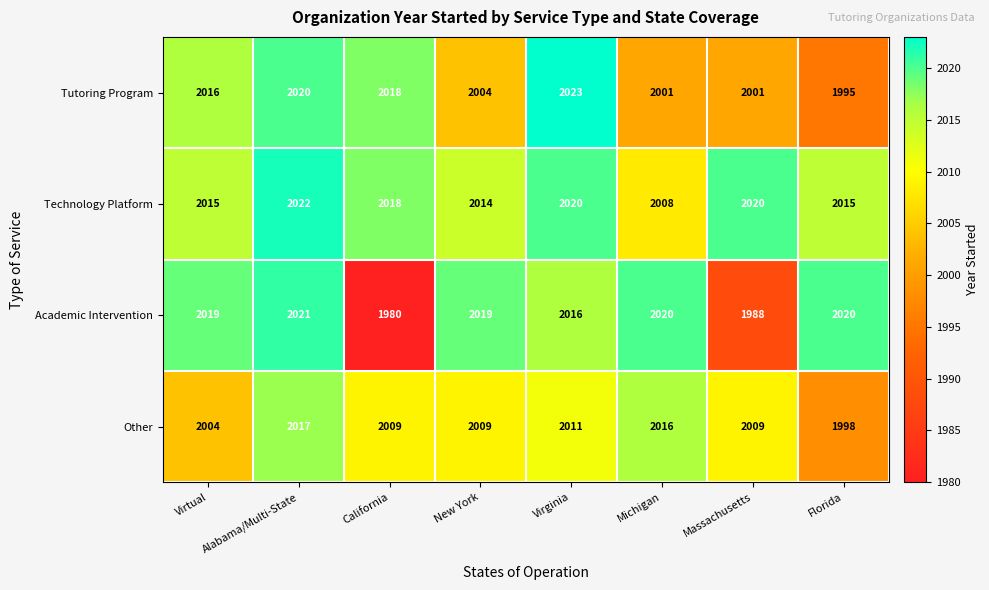

What is the difference between the maximum and minimum values in the Technology Platform series?

14